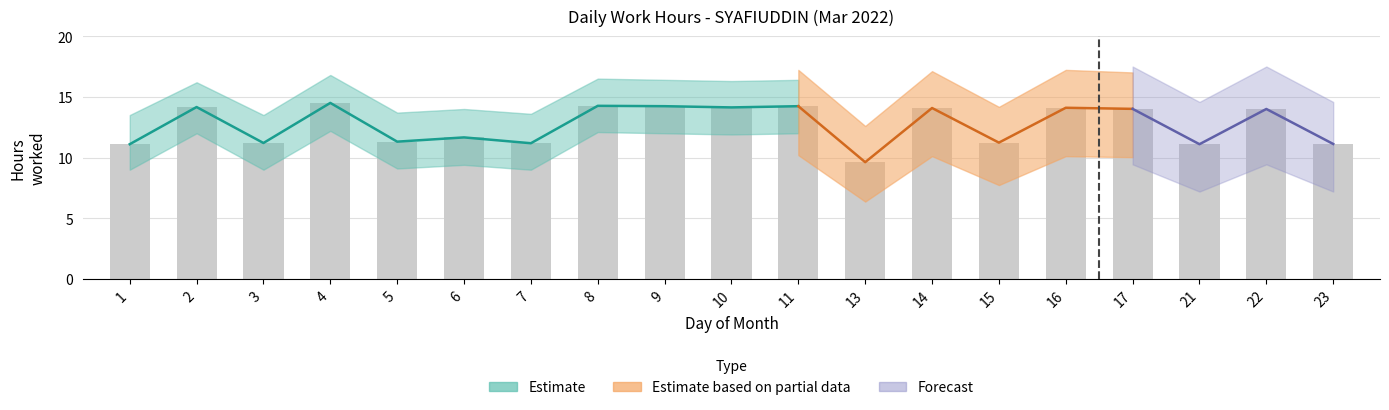

Reading right to left, list all the values displayed in this chart.

11.1	14.0	11.1	14.0	14.1	11.2	14.1	9.6	14.2	14.1	14.2	14.3	11.2	11.7	11.3	14.5	11.2	14.2	11.1